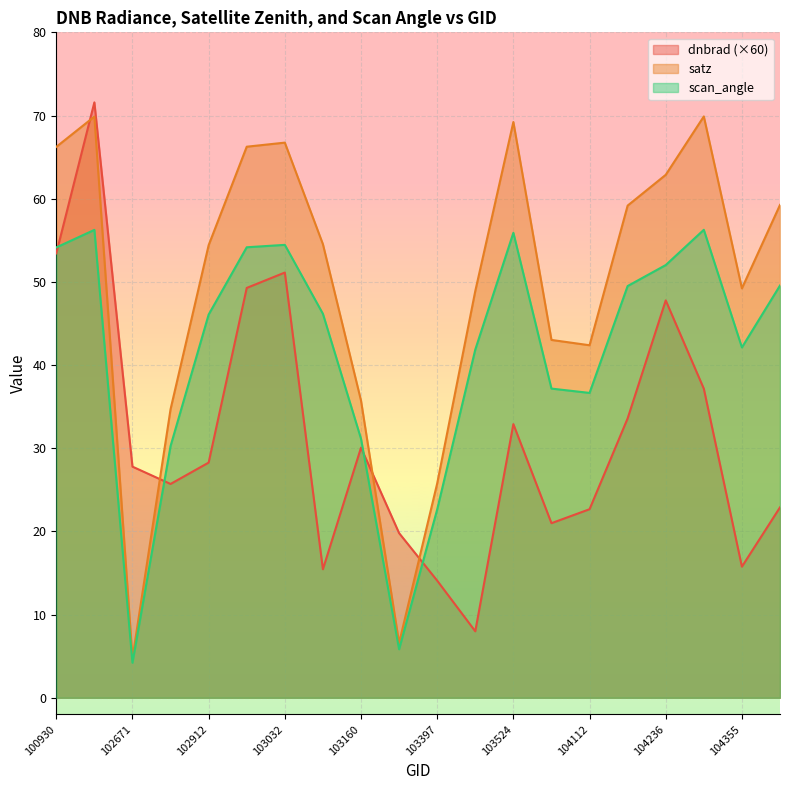

Is it true that satz equals 69.2 at 103524?

True